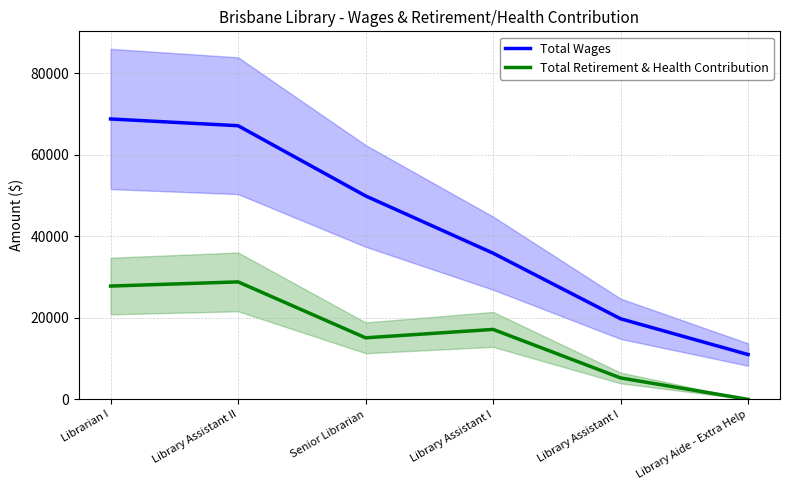

What are all the series names shown in the legend?

Total Wages, Total Retirement & Health Contribution